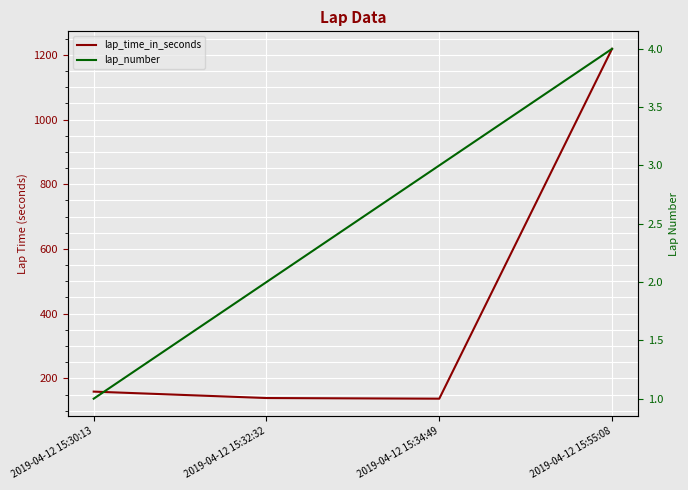

At which label does lap_time_in_seconds reach its peak?

2019-04-12 15:55:08